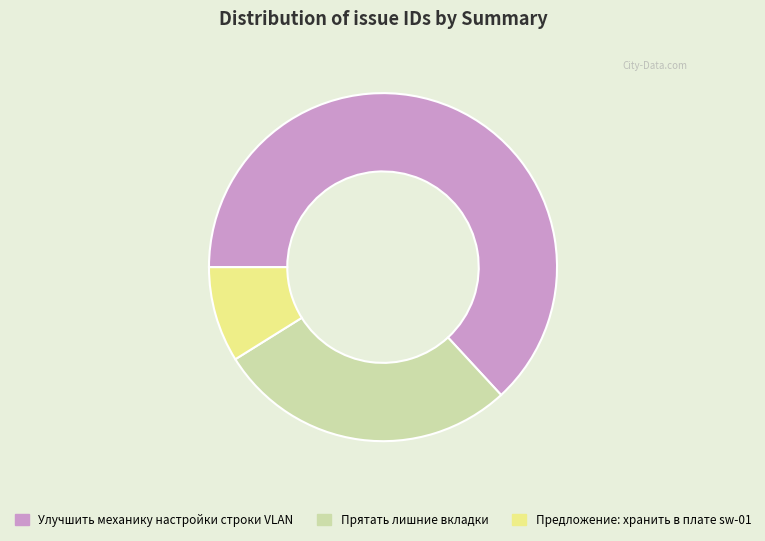

Between Прятать лишние вкладки and Предложение: хранить в плате sw-01, which is larger?

Прятать лишние вкладки